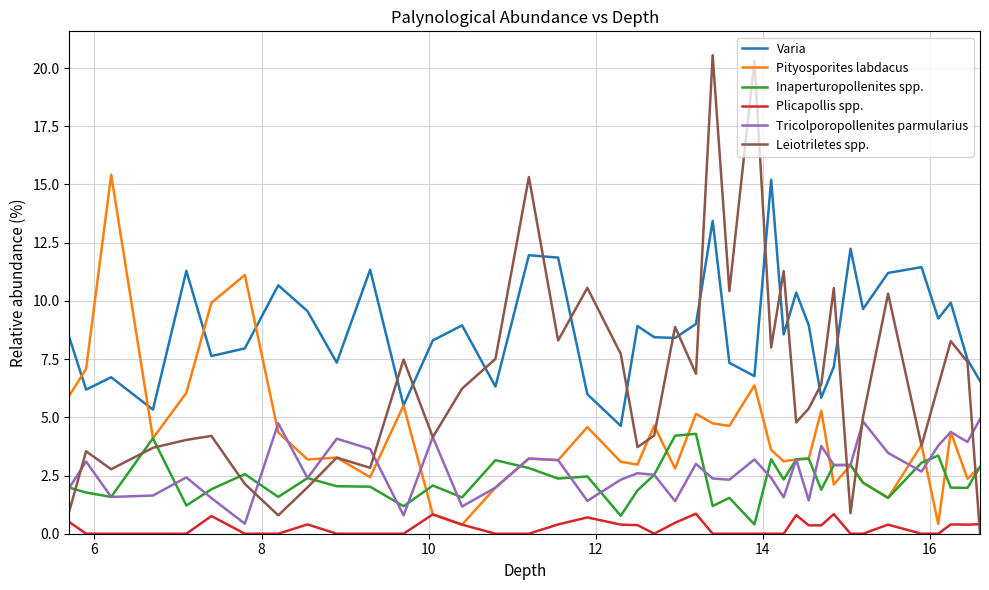

What is the maximum value shown in the chart?

20.6